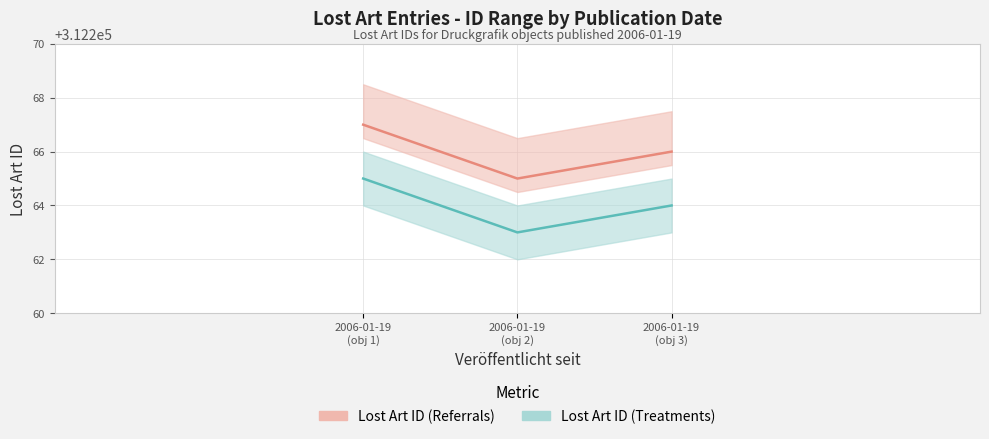

Is the value of Lost Art ID (Treatments) at 2006-01-19 greater than the value of Lost Art ID (Referrals) at 2006-01-19?

No